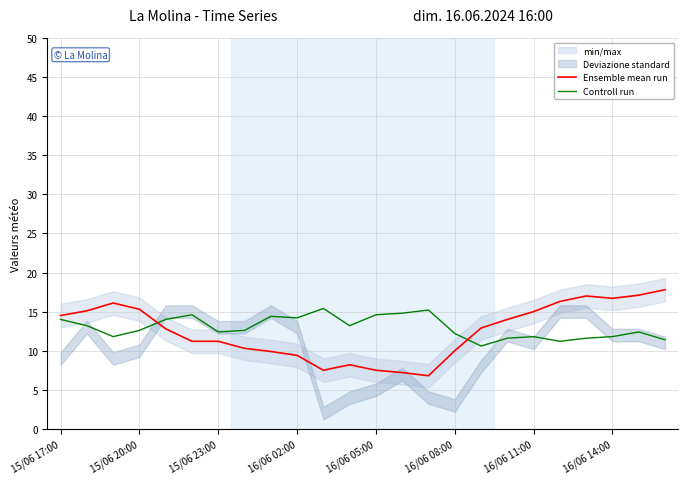

How many values in the Ensemble mean run series are below 12?

11